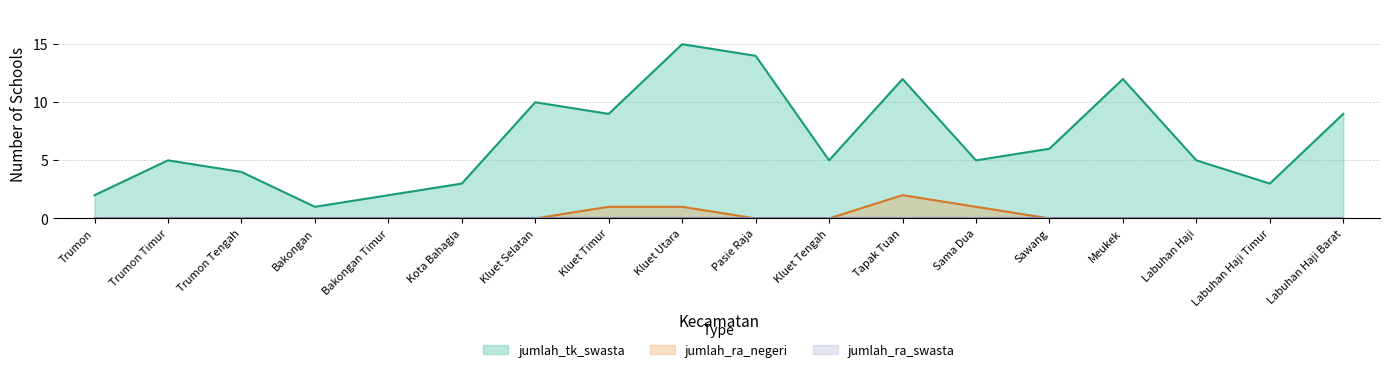

True or false: jumlah_tk_swasta and jumlah_ra_negeri cross at least once.

False